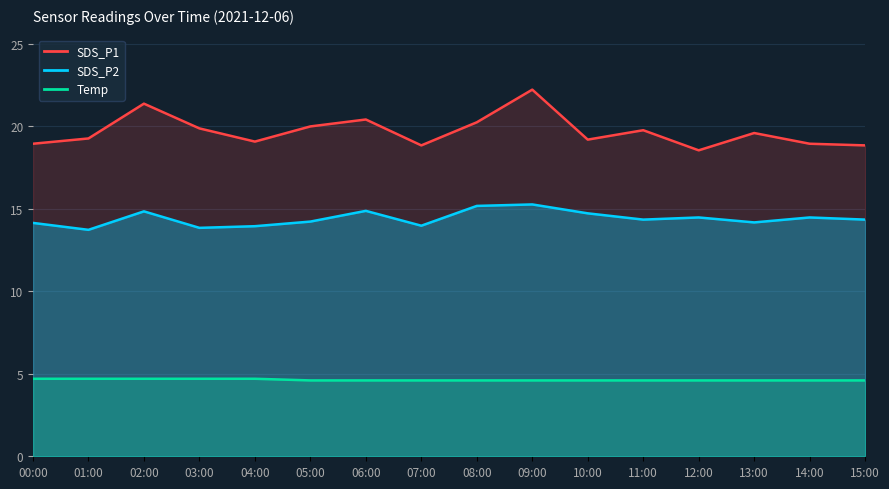

What is the average value of the Temp series?

4.6